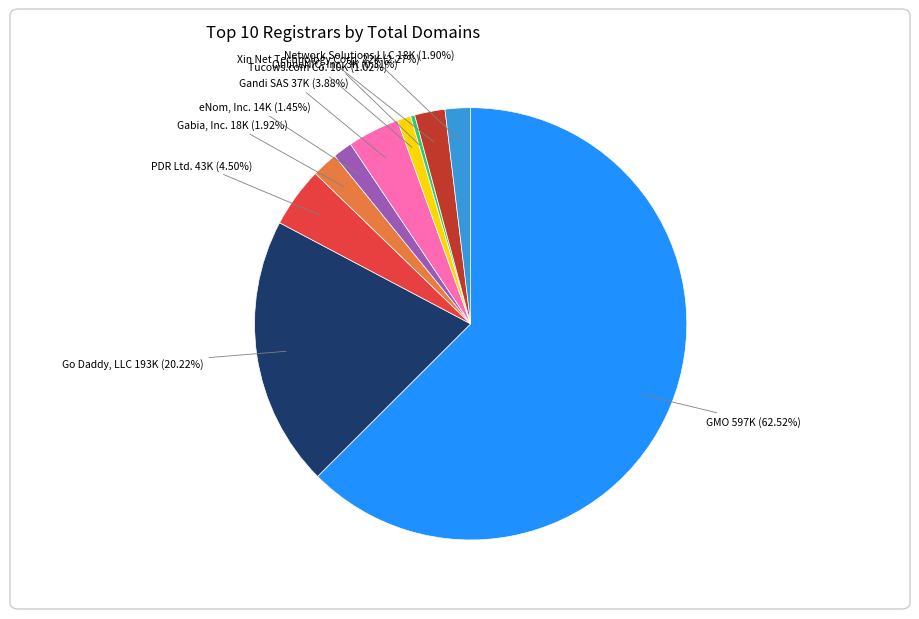

To the nearest percent, what is the difference between the largest and smallest slice percentages?

62%